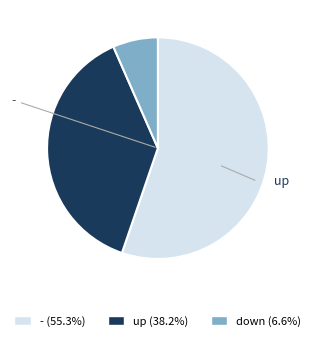

What is the ratio of the value at up to the value at down?

5.8